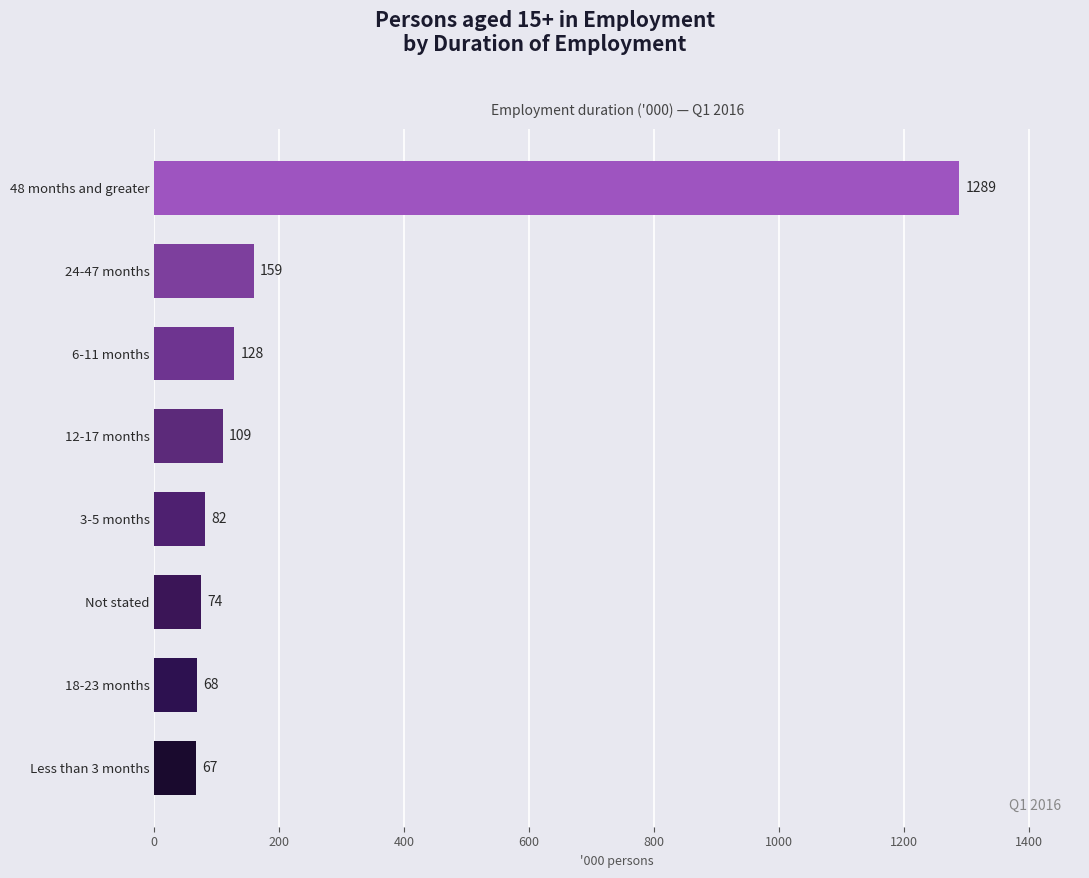

How many values exceed 109?

4